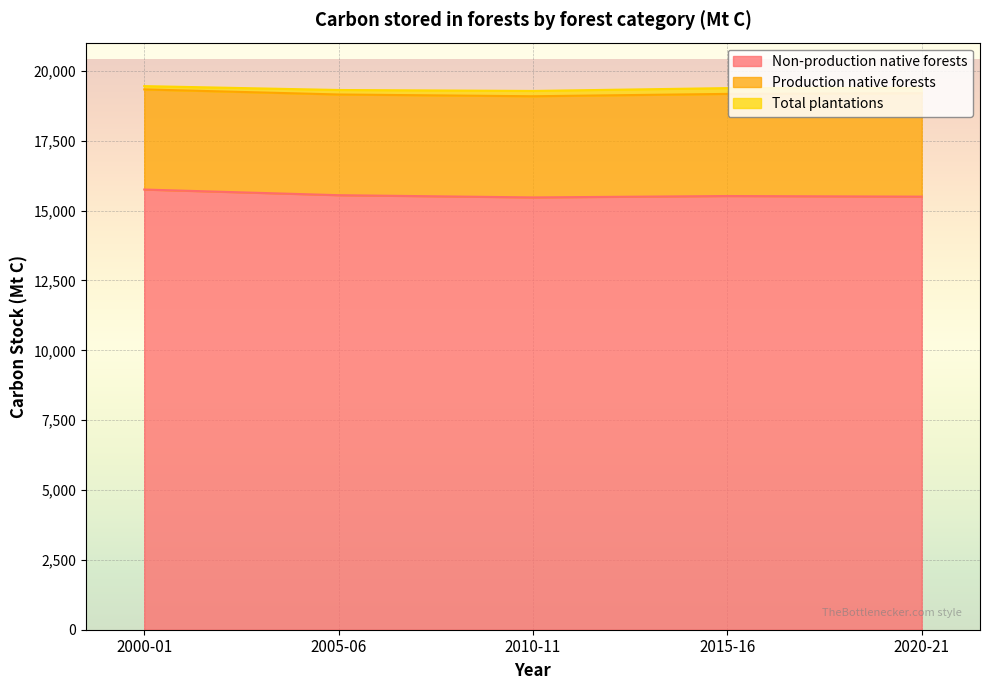

Which series has the largest total across all categories?

Non-production native forests